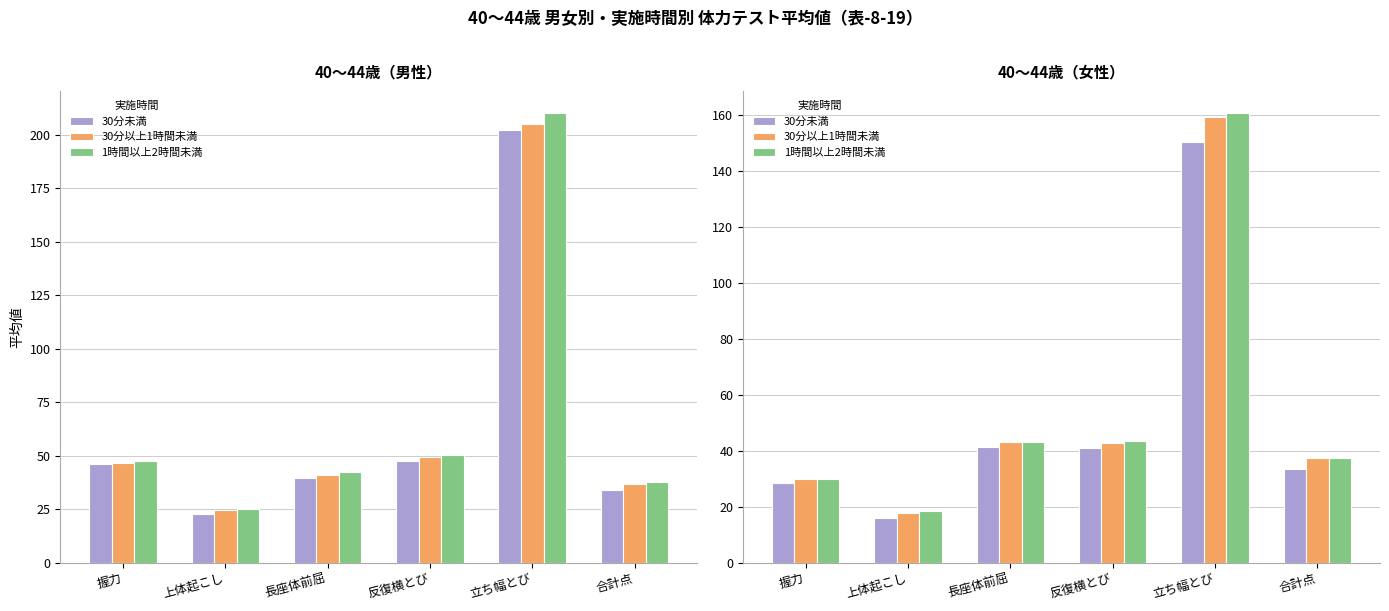

What is the difference between the maximum and minimum values in the 1時間以上2時間未満 series?

142.2